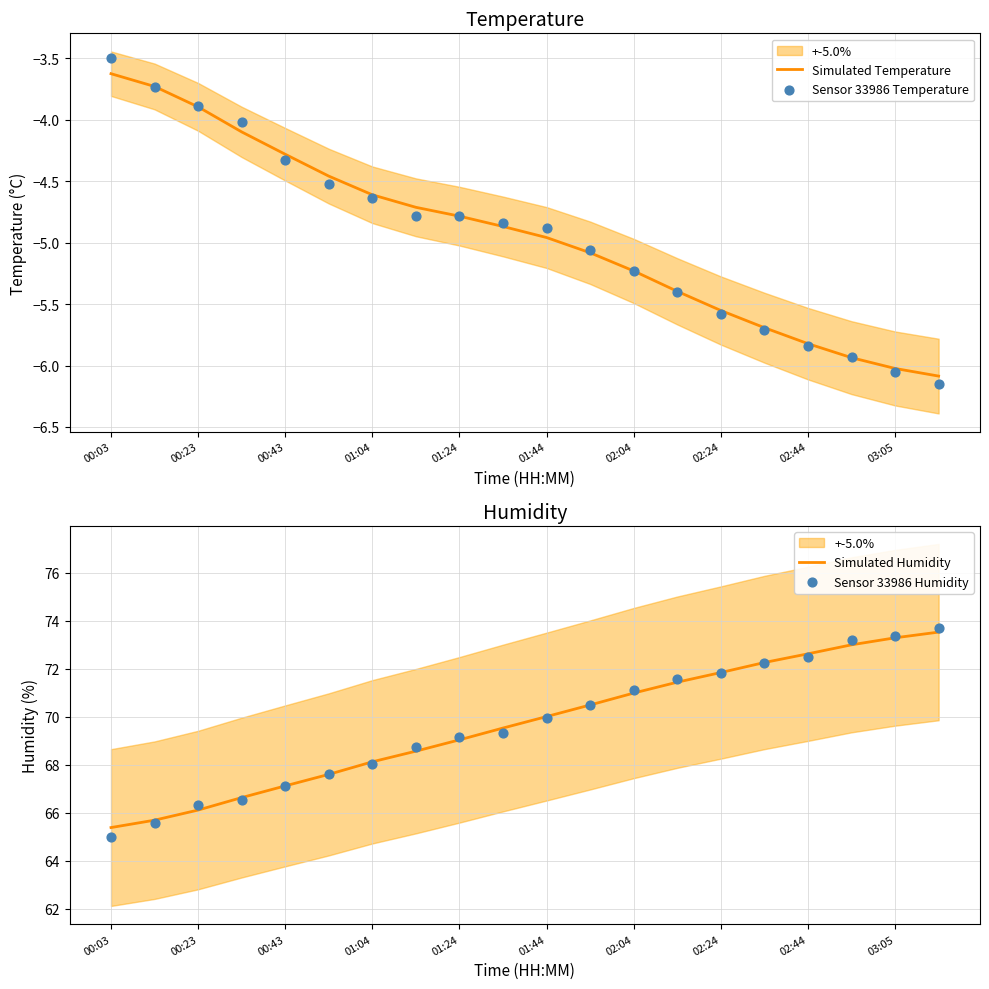

Which series contains the highest Y value?

Sensor 33986 Humidity